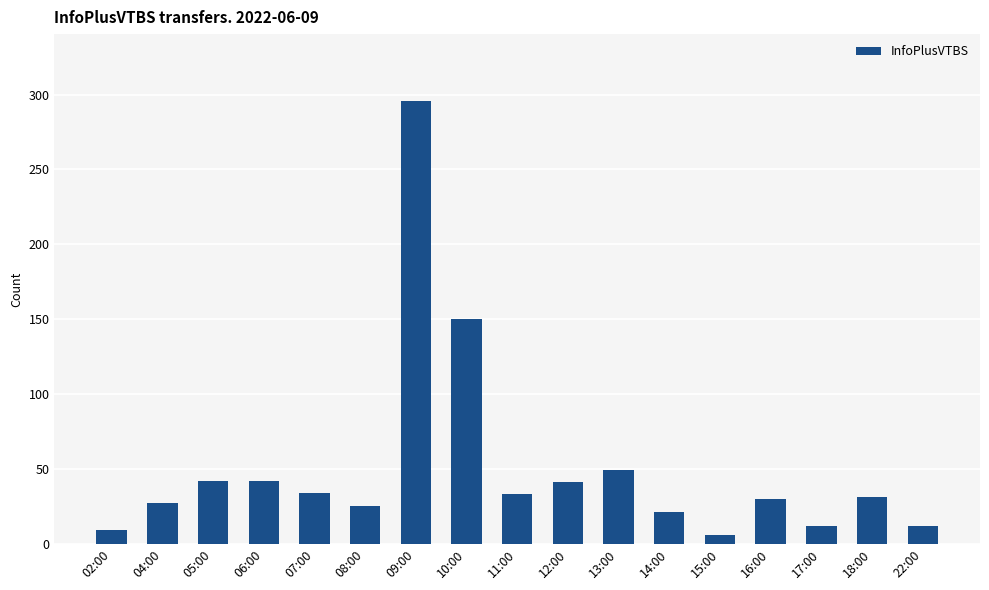

What is the label of the 10th bar from the left?

12:00